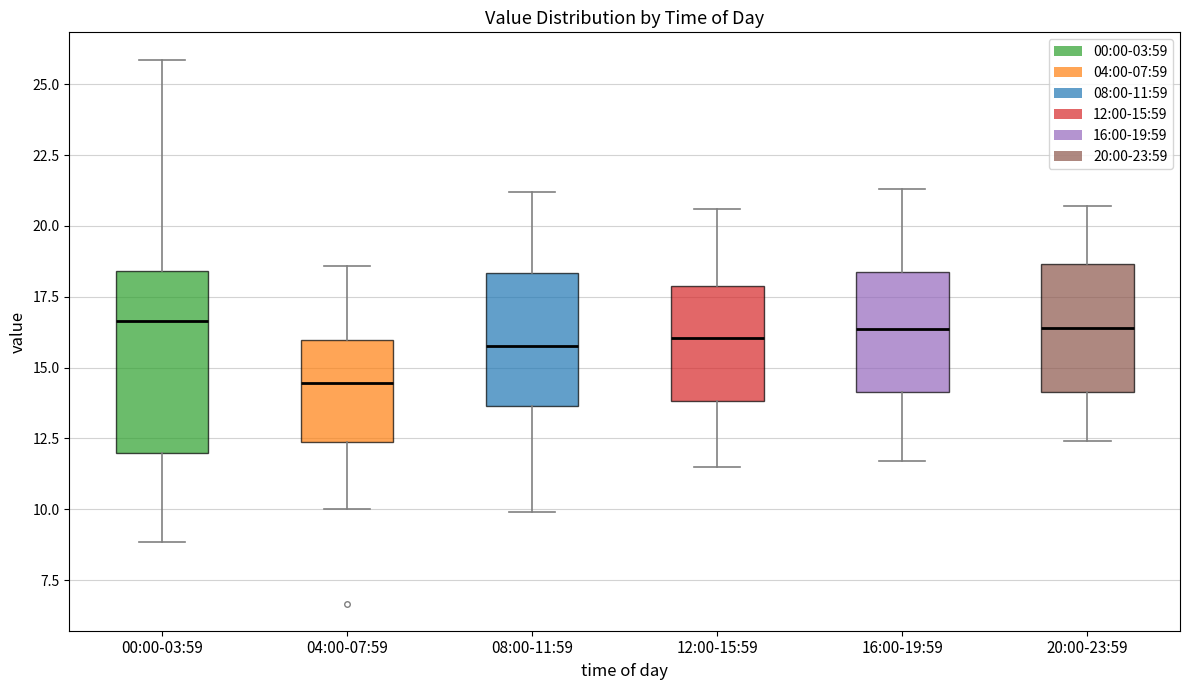

Reading left to right, transcribe this box plot: for each box, give where its median line is, the range the box spans, and where its two whiskers end, as read against the y-axis. The values are not printed on the chart, so give them approximately, as read against the axis.

00:00-03:59: median 16.5, box 12.0 to 18.5, whiskers 9.0 to 26.0
04:00-07:59: median 14.5, box 12.5 to 16.0, whiskers 10.0 to 18.5
08:00-11:59: median 16.0, box 13.5 to 18.5, whiskers 10.0 to 21.0
12:00-15:59: median 16.0, box 14.0 to 18.0, whiskers 11.5 to 20.5
16:00-19:59: median 16.5, box 14.0 to 18.5, whiskers 11.5 to 21.5
20:00-23:59: median 16.5, box 14.0 to 18.5, whiskers 12.5 to 20.5